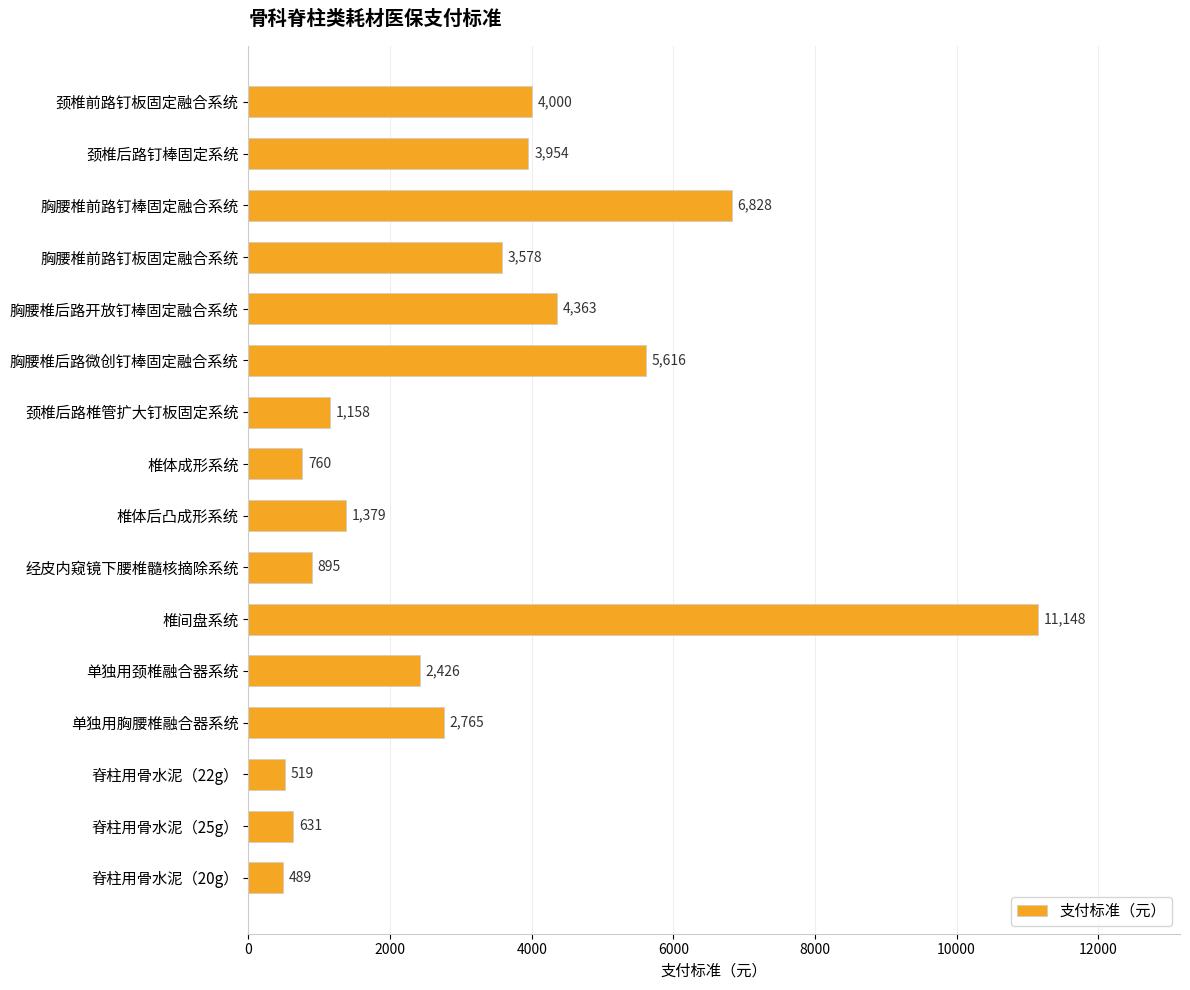

Reading bottom to top, list all the values displayed in this chart.

489	631	519	2765	2426	11148	895	1379	760	1158	5616	4363	3578	6828	3954	4000